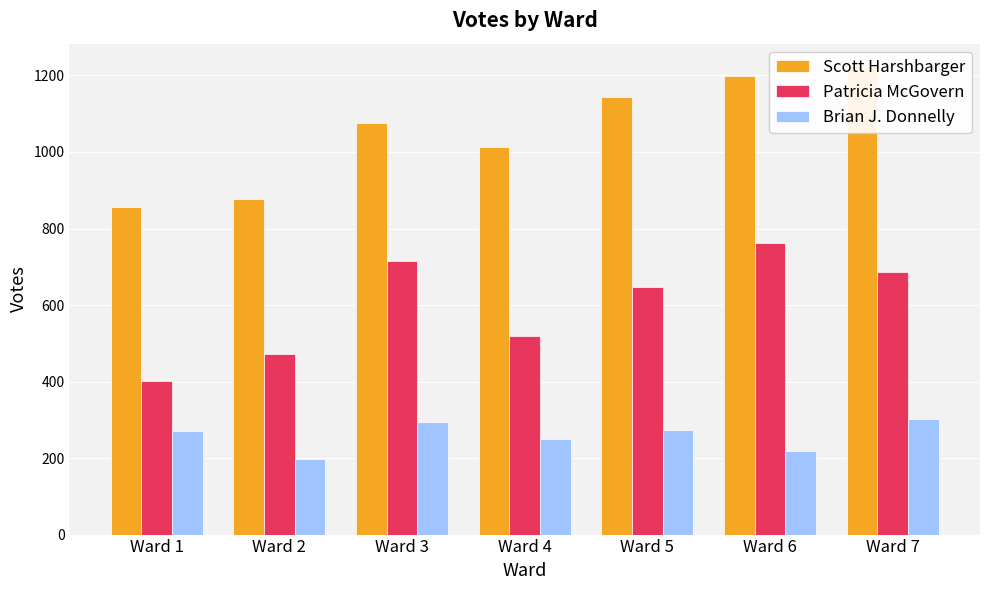

Does the chart contain stacked bars?

No